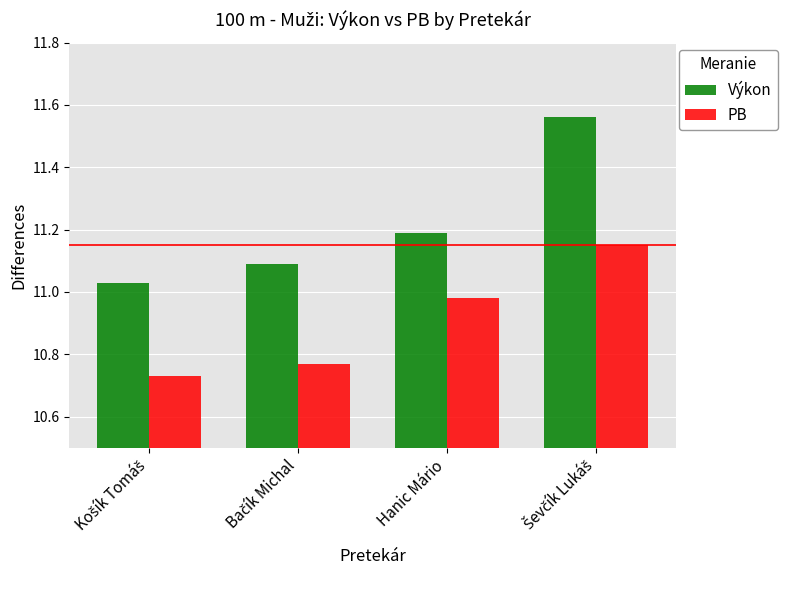

Which series has the largest range (max minus min)?

Výkon